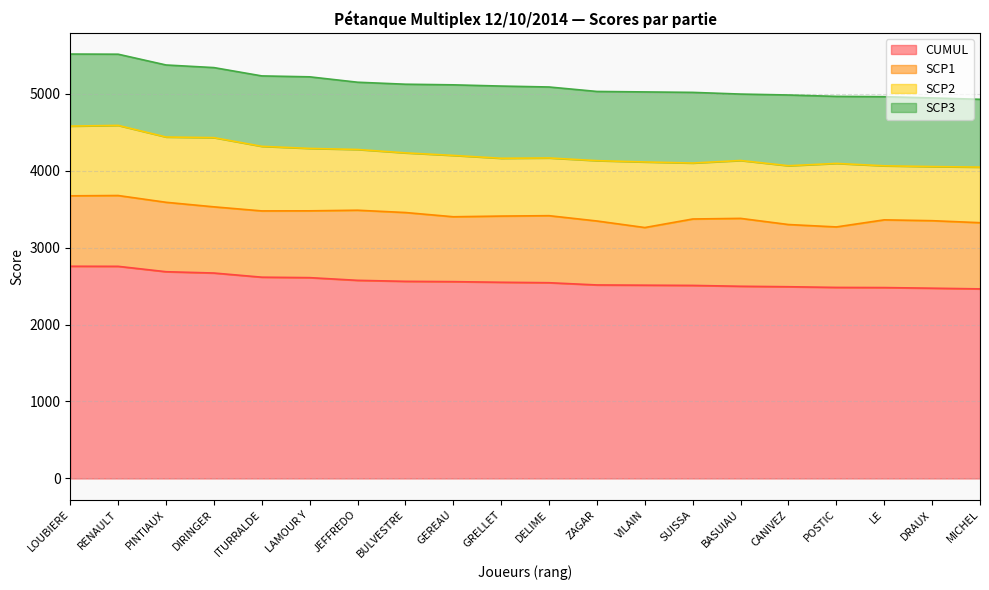

What is the average value of the CUMUL series?

2565